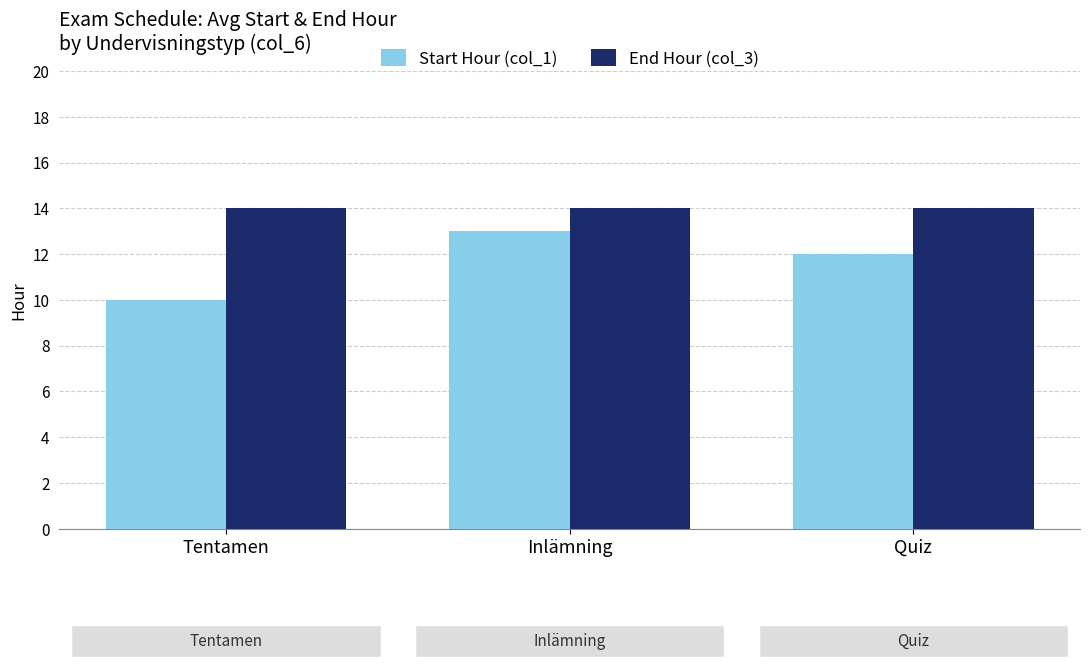

What is the spread (max minus min) of values at Inlämning?

1